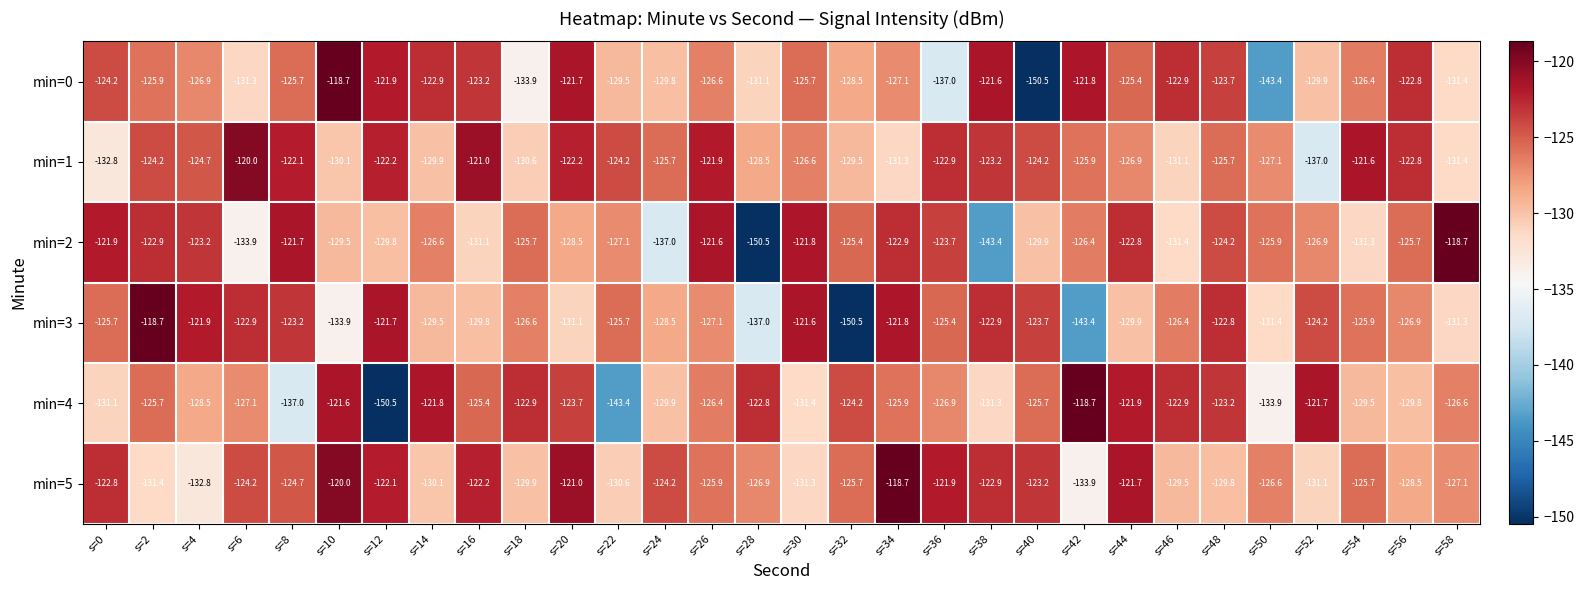

What is the difference between the maximum and minimum values in the min=1 series?

17.0